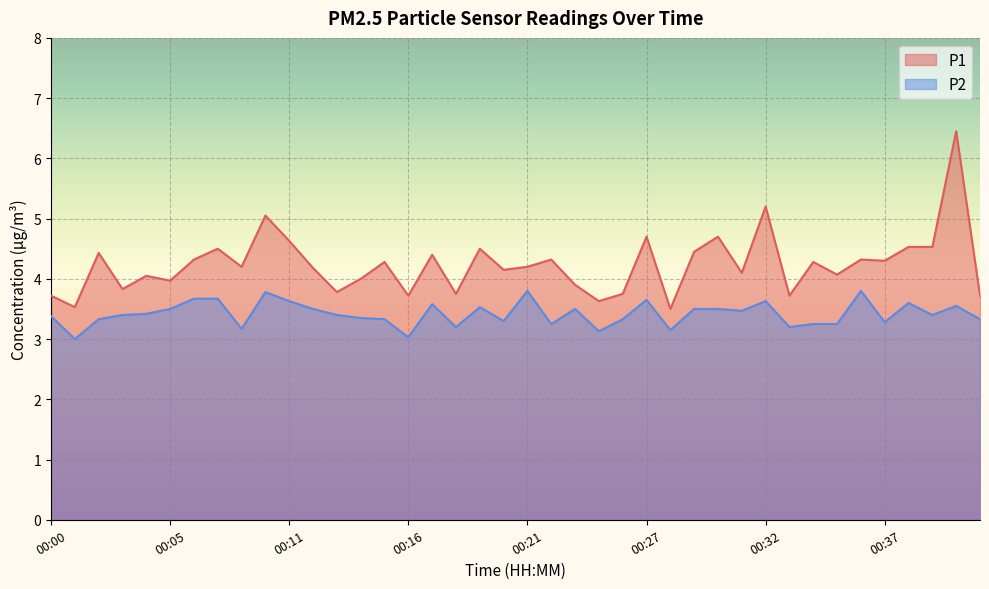

How many data points in P2 are above 3?

39